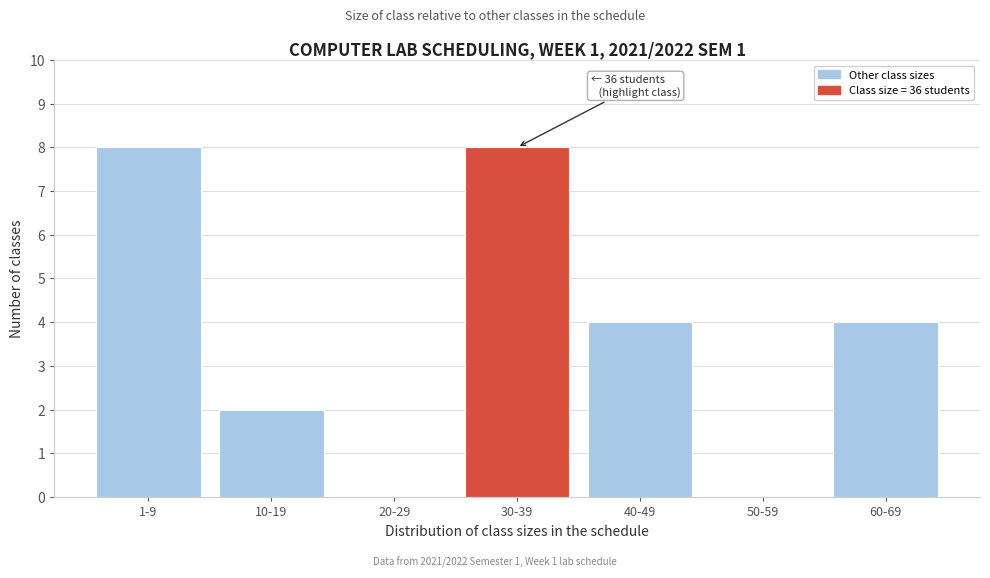

Reading left to right, extract all data points from this chart.

1-9=8	10-19=2	20-29=0	30-39=8	40-49=4	50-59=0	60-69=4